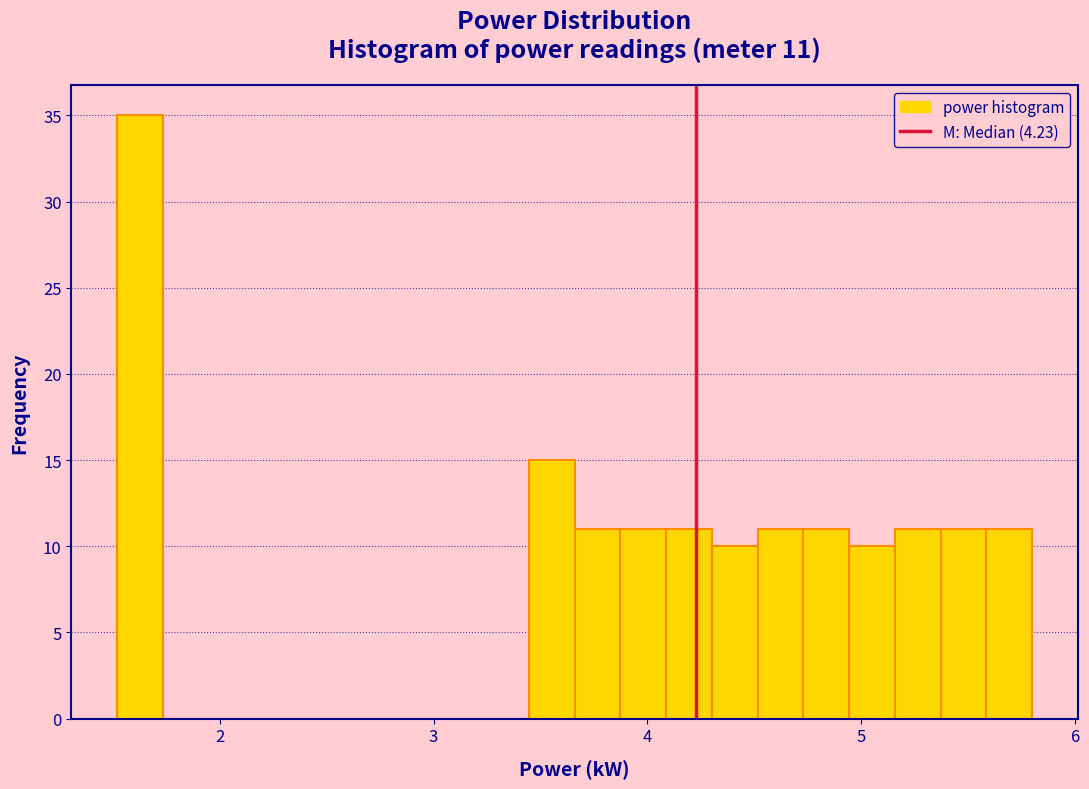

Around what value on the x-axis is the tallest bar? Give the approximate position of its centre, as read against the axis.

1.6